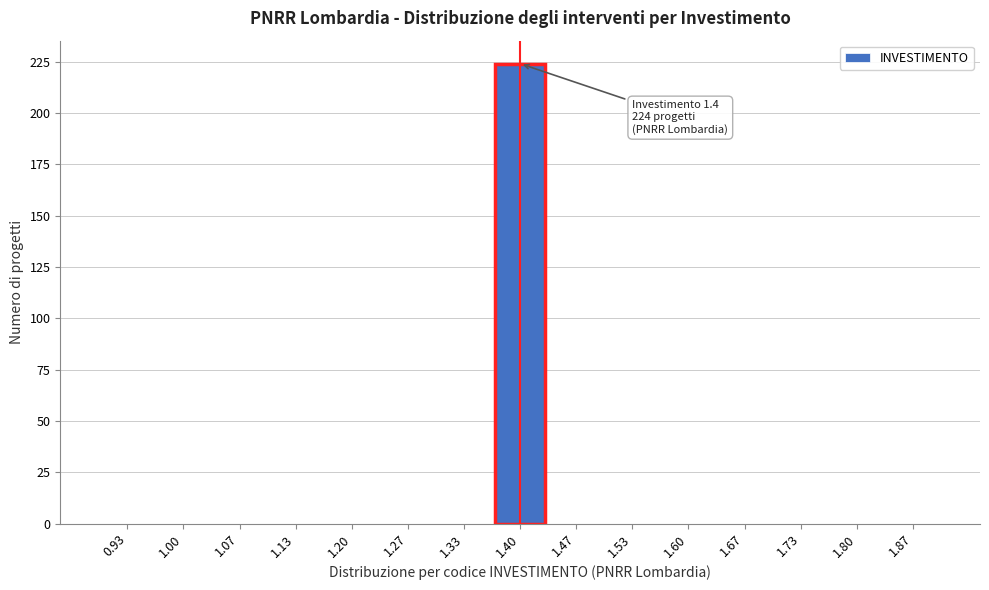

Which range on the x-axis has the tallest bar?

1.37 to 1.43